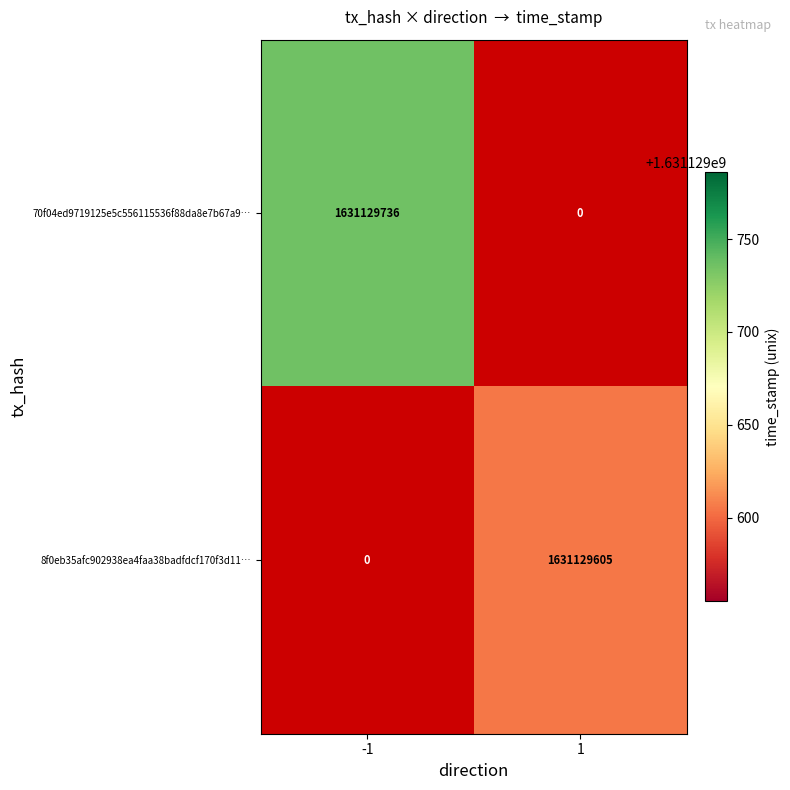

The value of 70f04ed9719125e5c556115536f88da8e7b67a9 at 1 is 1106552859. True or false?

False